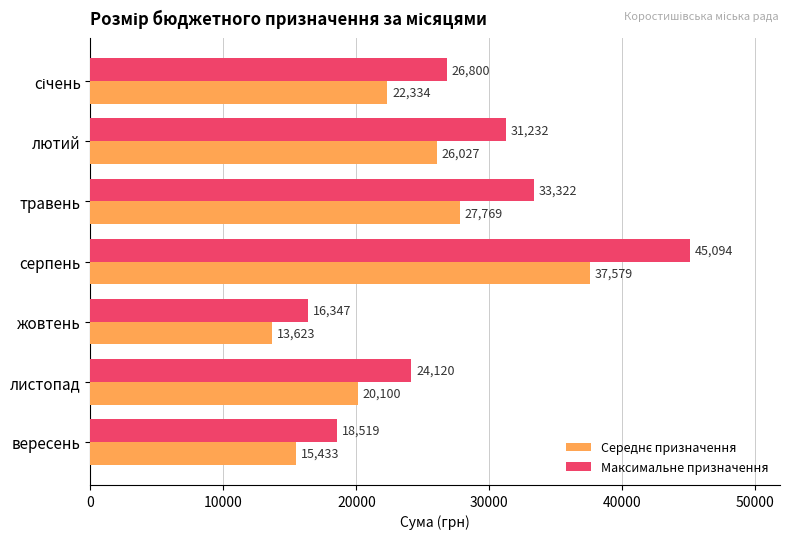

Is it true that Максимальне призначення equals 24120 at листопад?

True